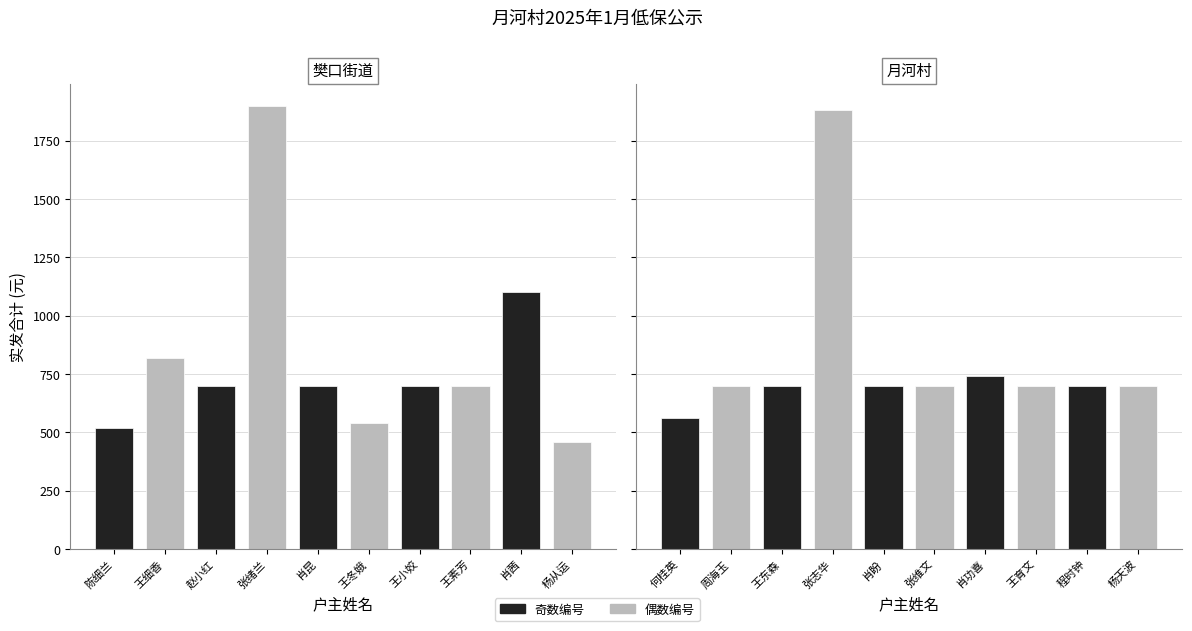

What is the difference between the maximum and second lowest values?

1380